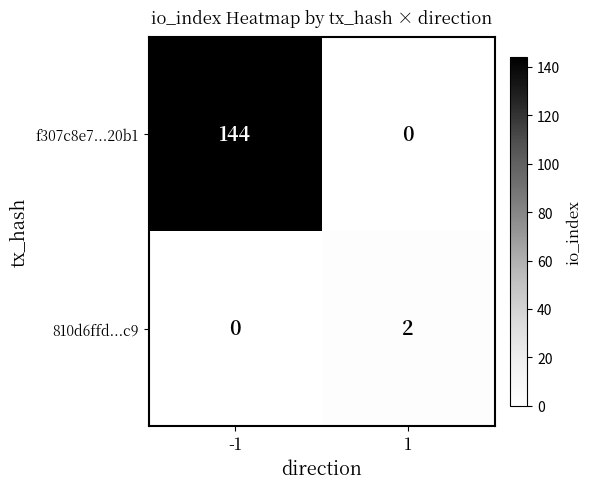

What is the difference between the maximum and minimum values in the f307c8e7...20b1 series?

144